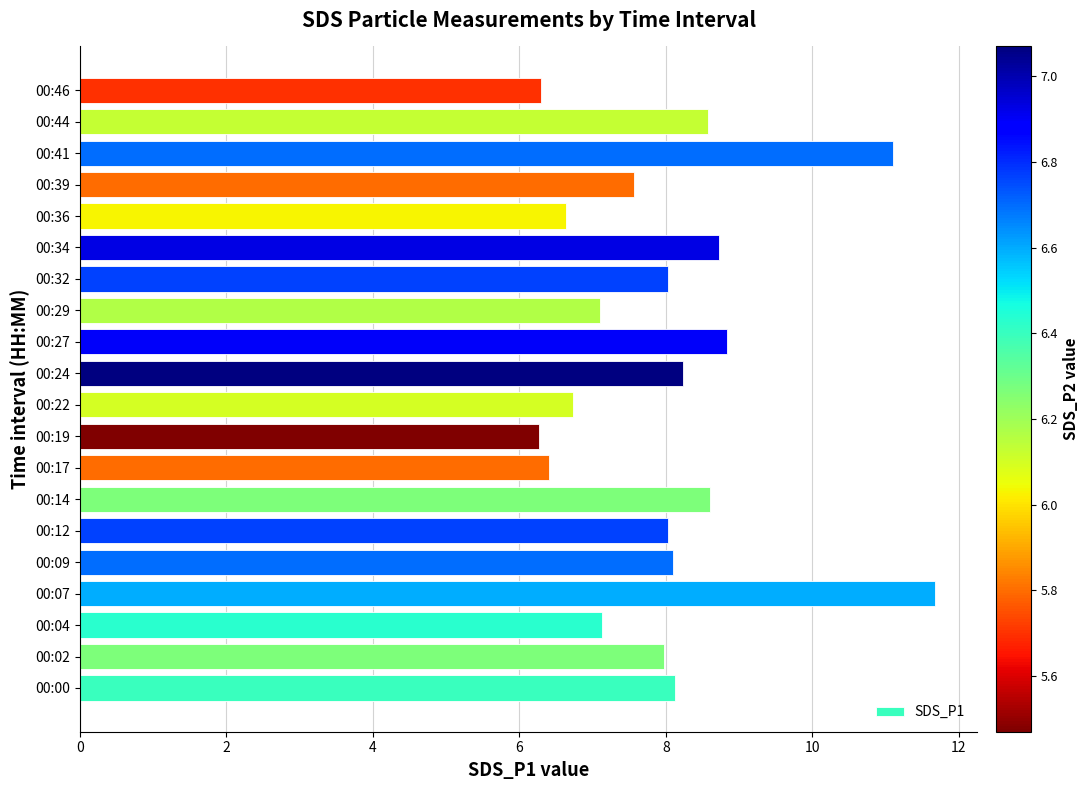

What is the sum of all values?

160.1